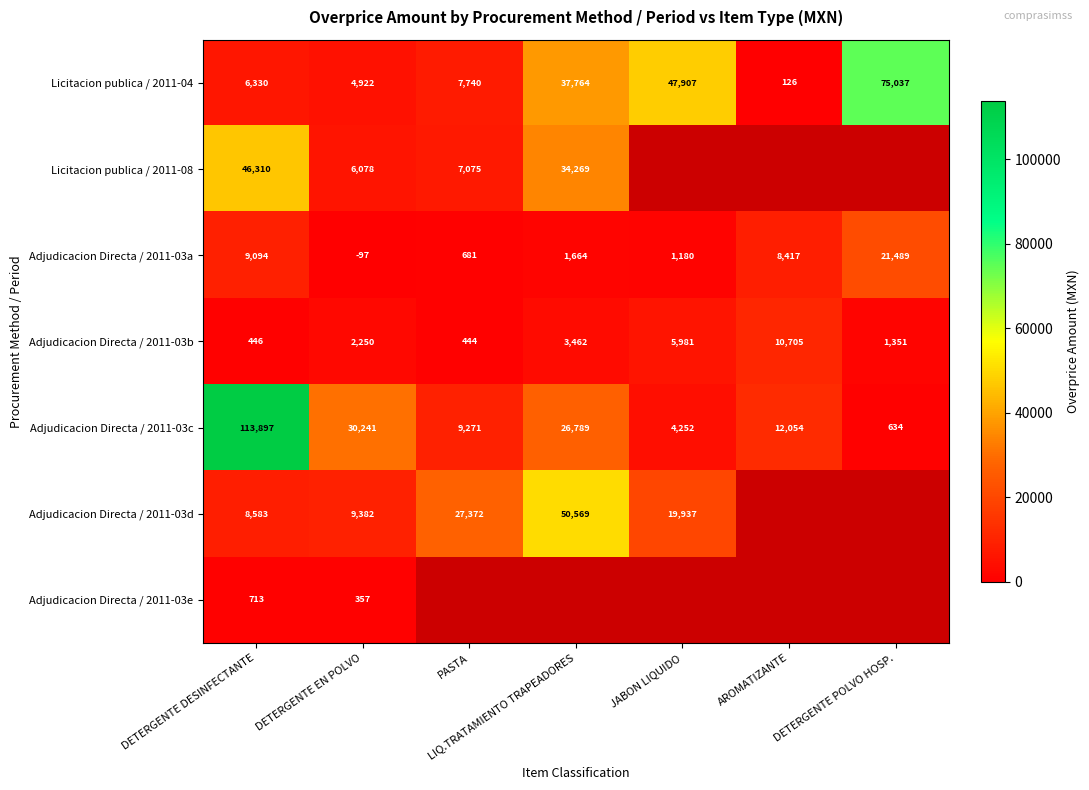

At how many categories does at least one series exceed 109120?

1